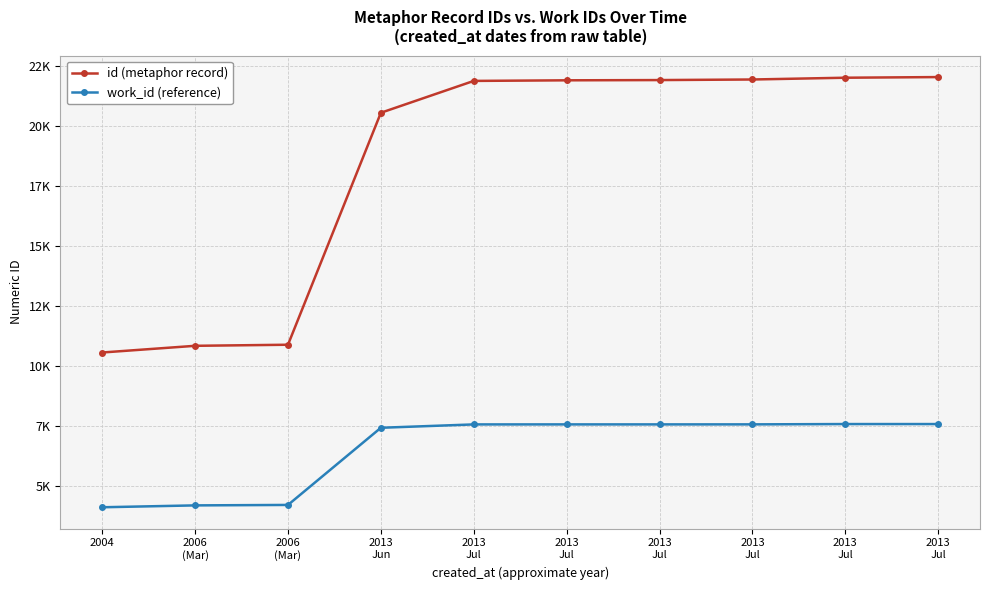

What are all the series names shown in the legend?

id (metaphor record), work_id (reference)